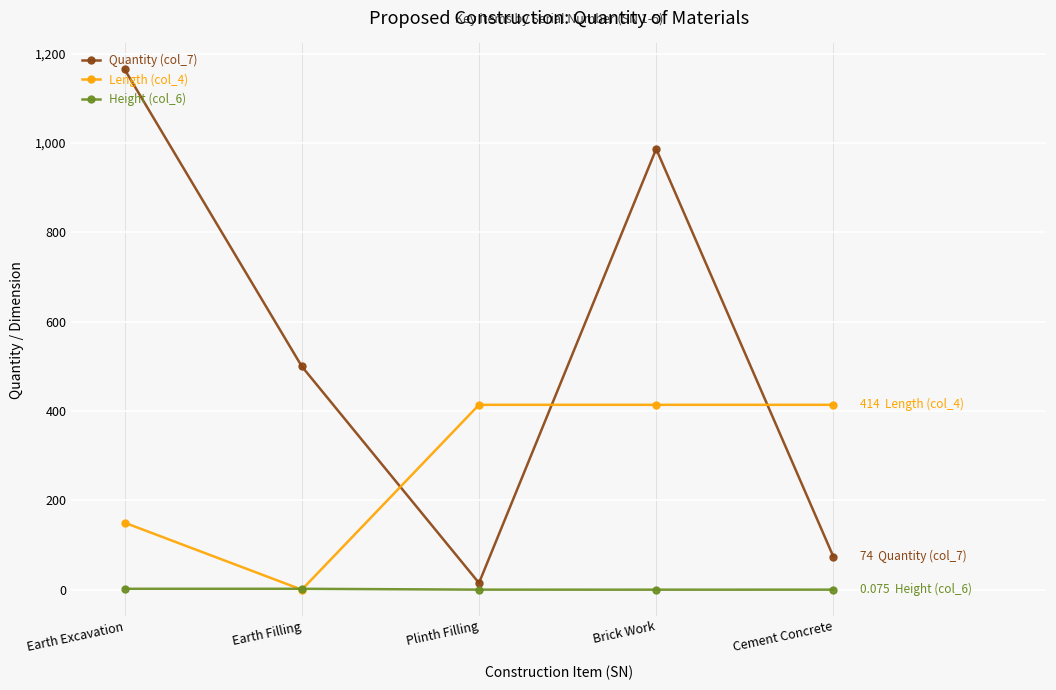

List the series in order of their overall mean, highest first.

Quantity (col_7), Length (col_4), Height (col_6)